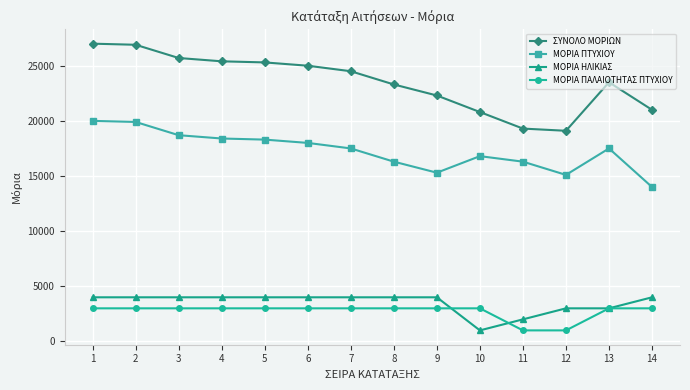

At which label does ΜΟΡΙΑ ΠΤΥΧΙΟΥ first exceed 17500?

1